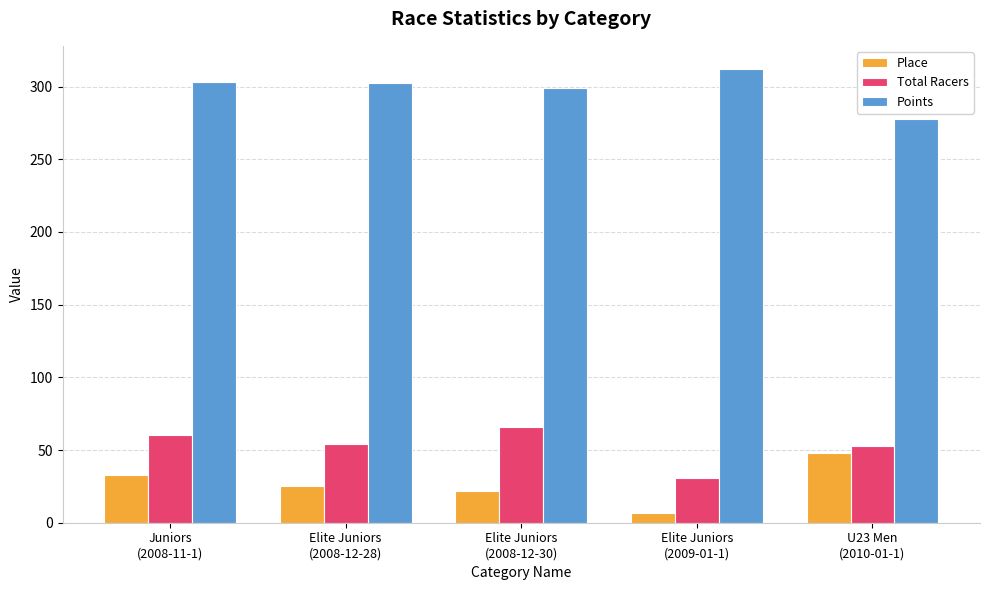

Which series has the largest range (max minus min)?

Place